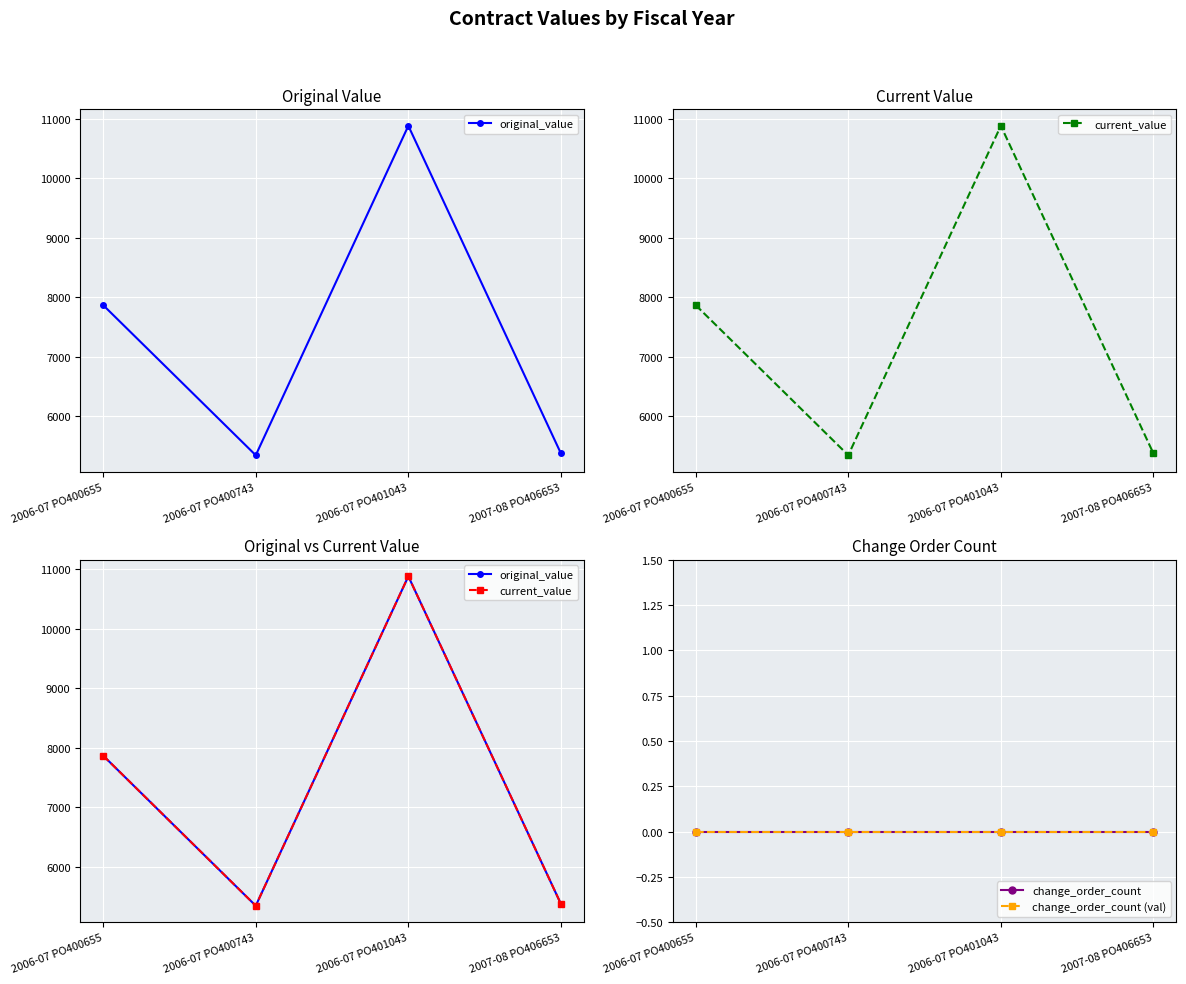

What position from the right is 2007-08 PO406653?

1